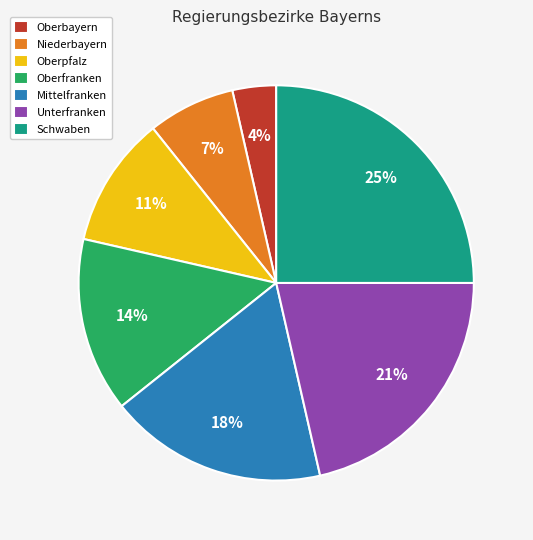

To the nearest percent, what is the difference between the largest and smallest slice percentages?

21%